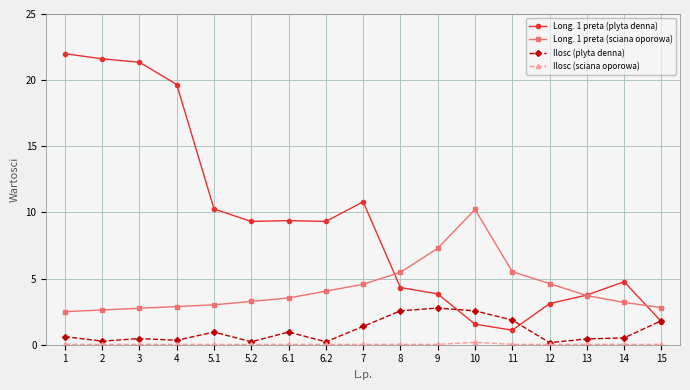

True or false: Ilosc (plyta denna) and Long. 1 preta (sciana oporowa) intersect in this chart.

False